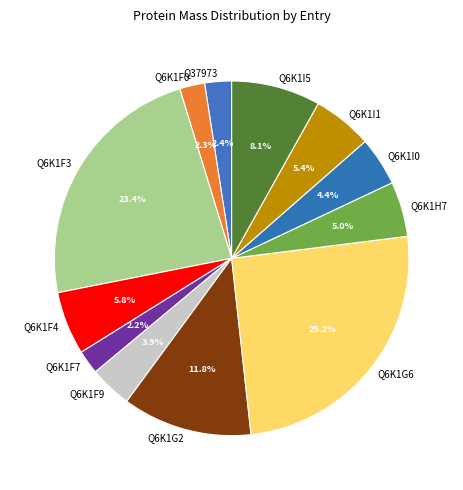

Which category has the biggest portion of the pie?

Q6K1G6